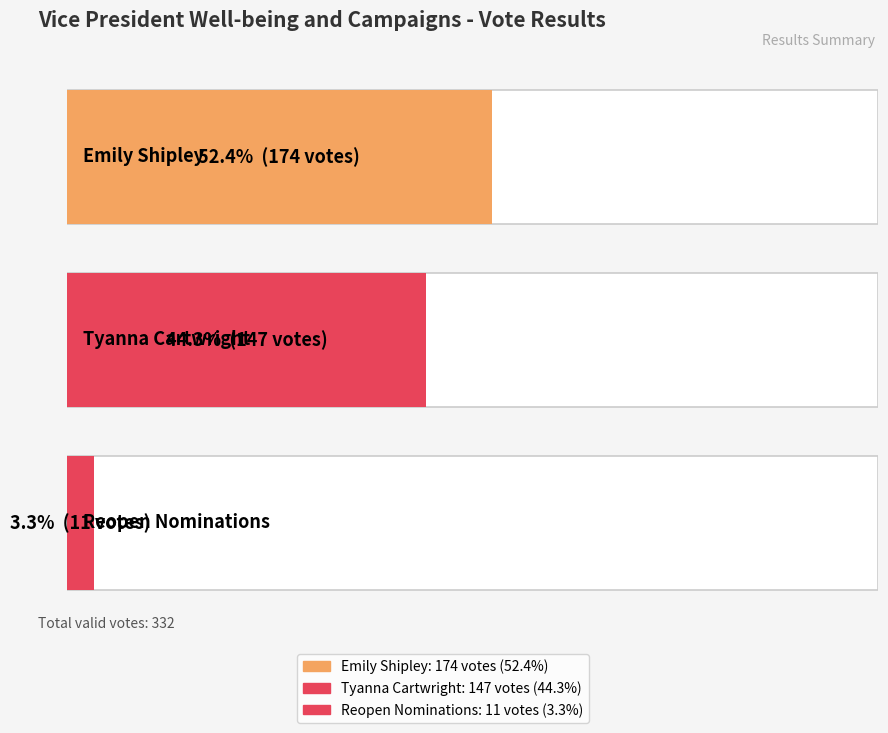

What is the value of the 3rd bar from the left?

11